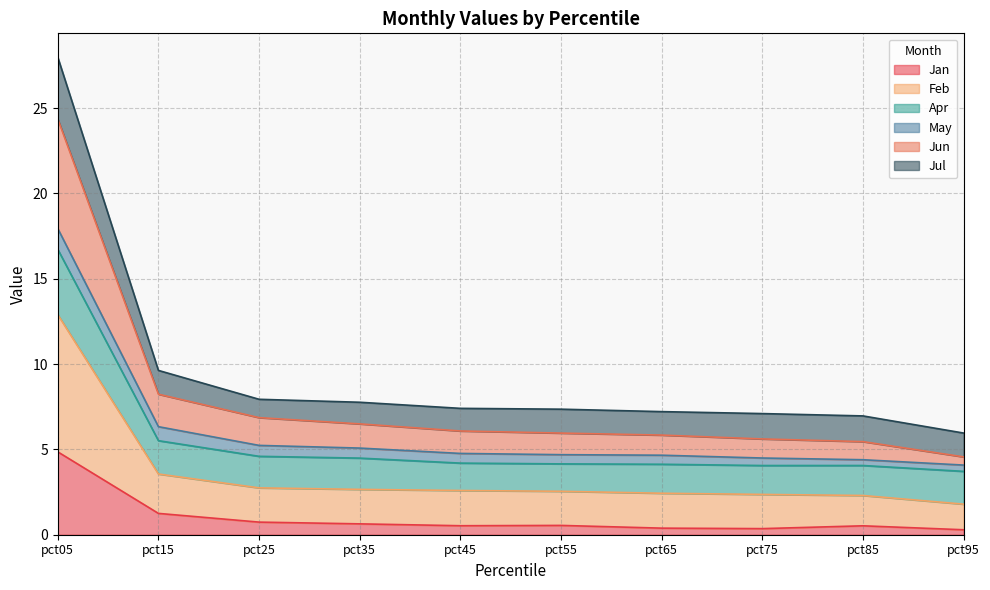

True or false: Feb and Jun cross at least once.

False